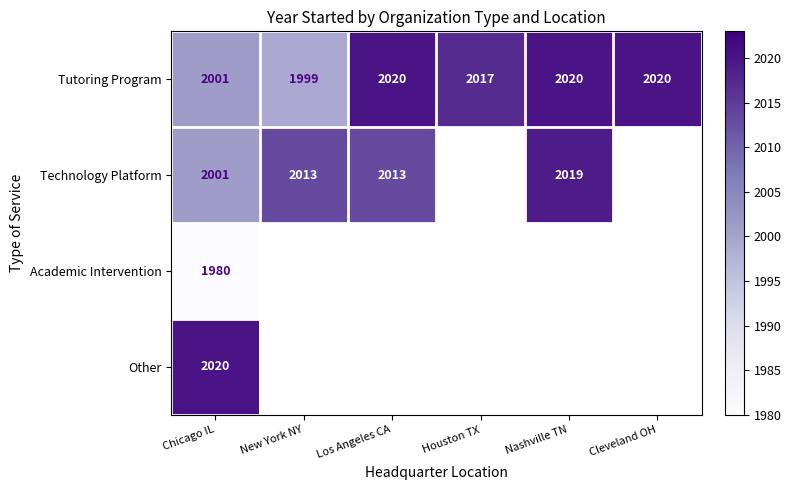

Which label corresponds to the largest value in the chart?

Los Angeles CA